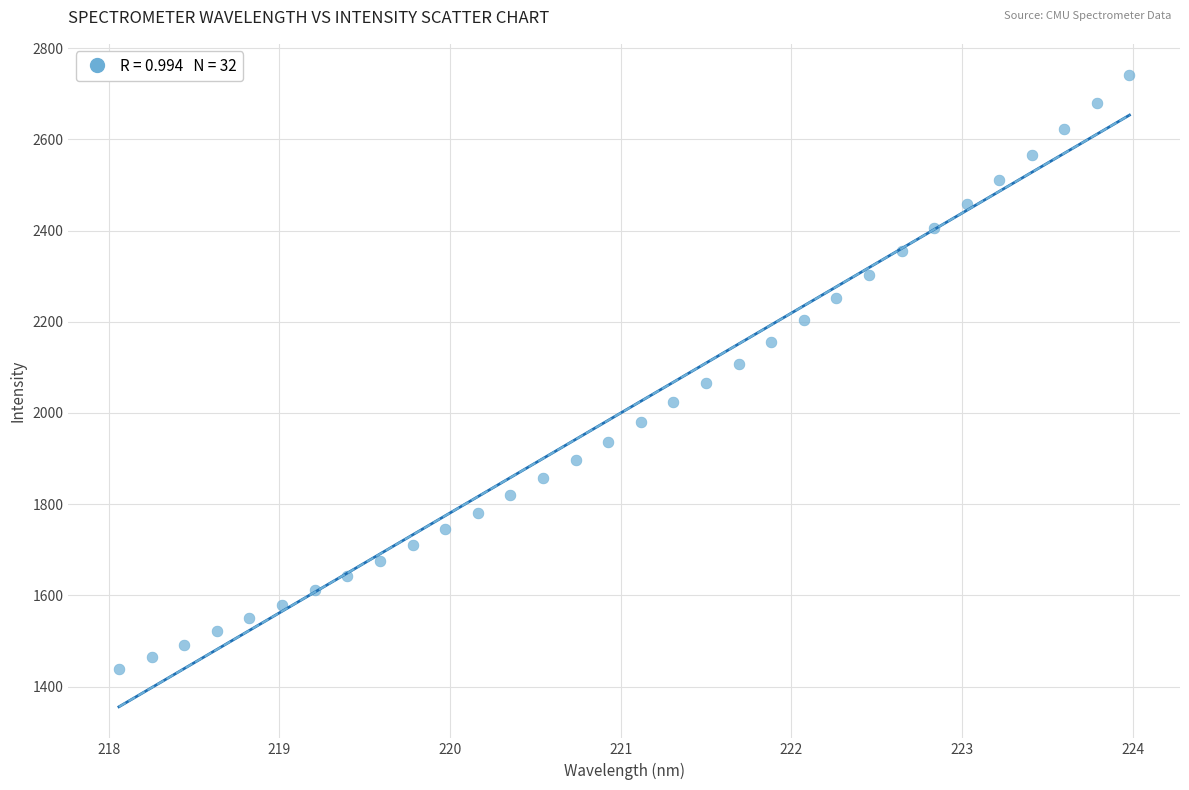

What is the range of X values (max minus min)?

5.9